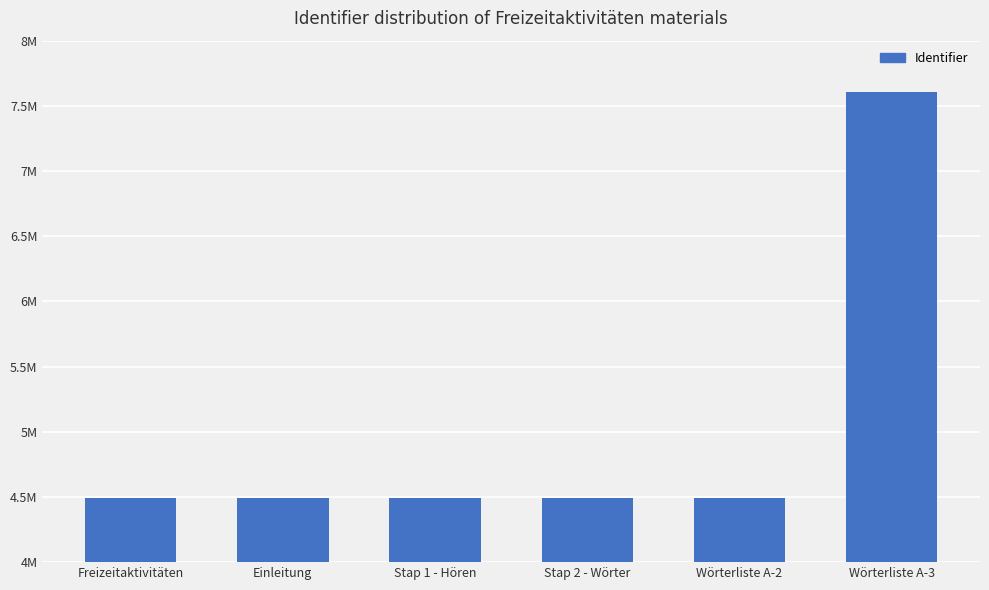

List the labels in order of value, smallest first.

Freizeitaktivitäten, Einleitung, Stap 1 - Hören, Stap 2 - Wörter, Wörterliste A-2, Wörterliste A-3